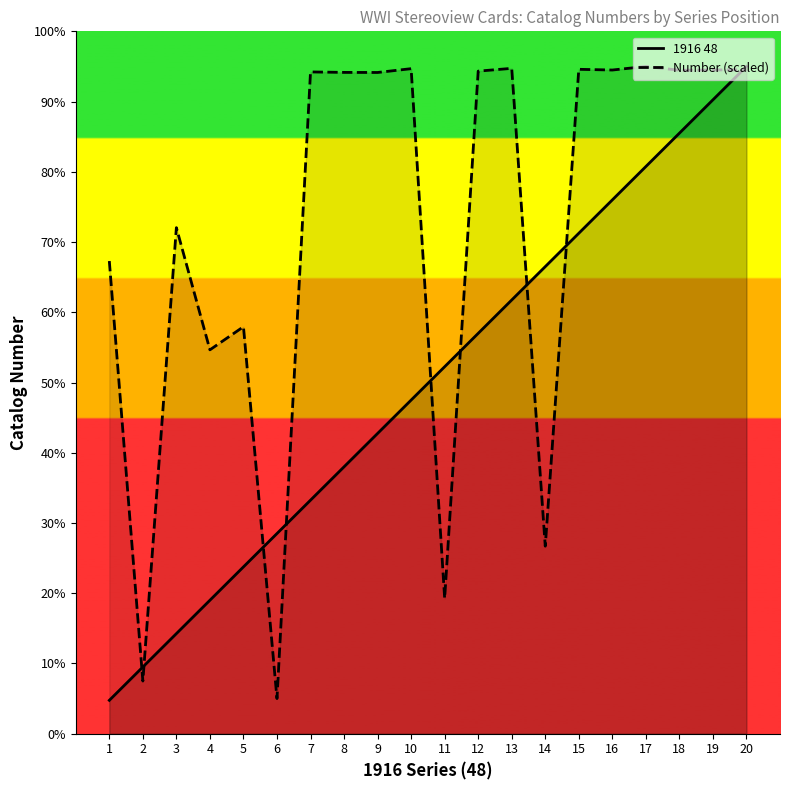

Is it true that 1916 48 equals 71.2 at 15?

True